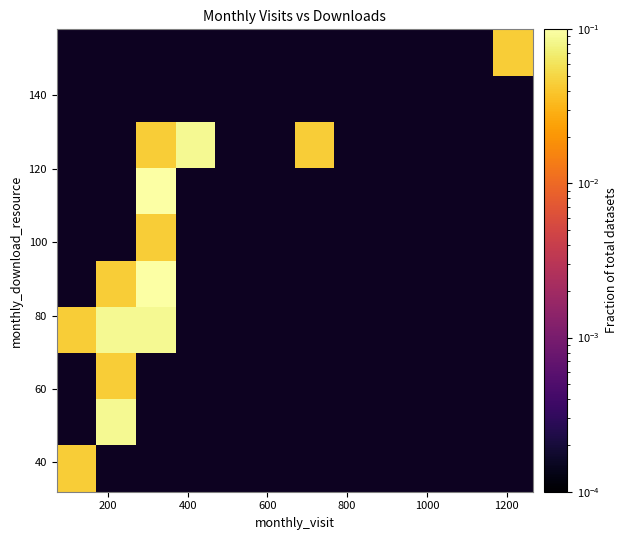

How many data points does each series have?

12